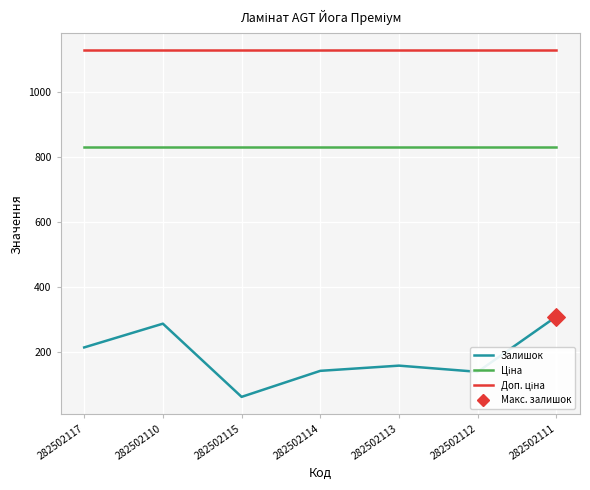

What is the difference between the highest and lowest values at 282502114?

985.0